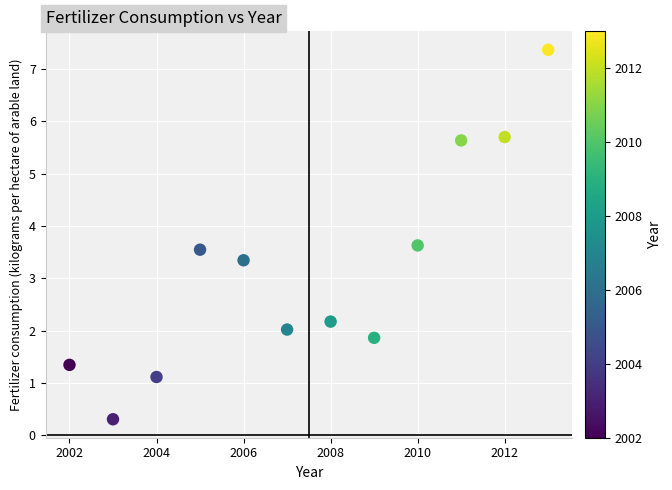

What Y value in the scatter plot is closest to 3?

3.3